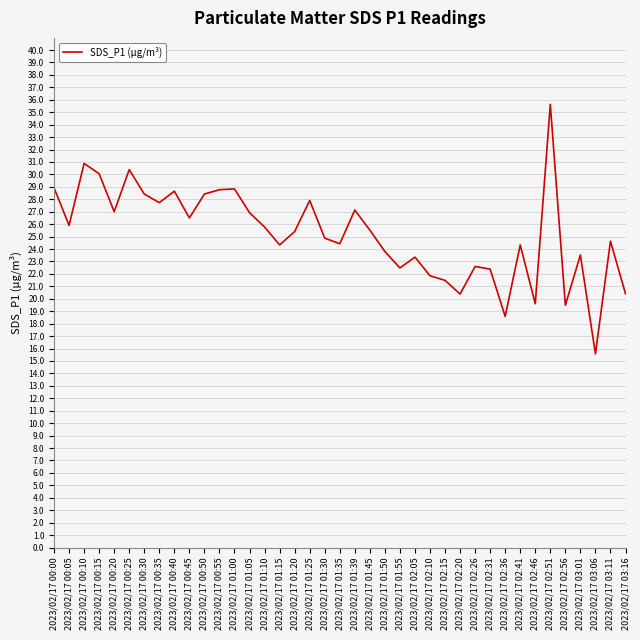

What is the ratio of the value at 2023/02/17 02:51 to the value at 2023/02/17 00:40?

1.2